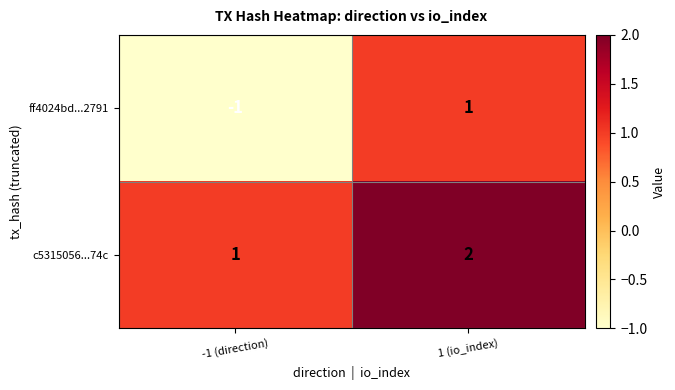

At which label is c5315056...74c closest to 1?

-1 (direction)